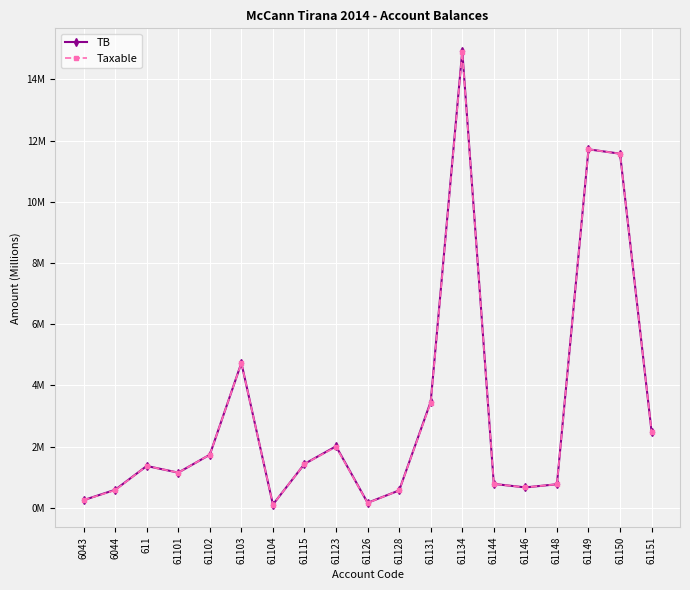

Is this an area chart (filled region under the line)?

No